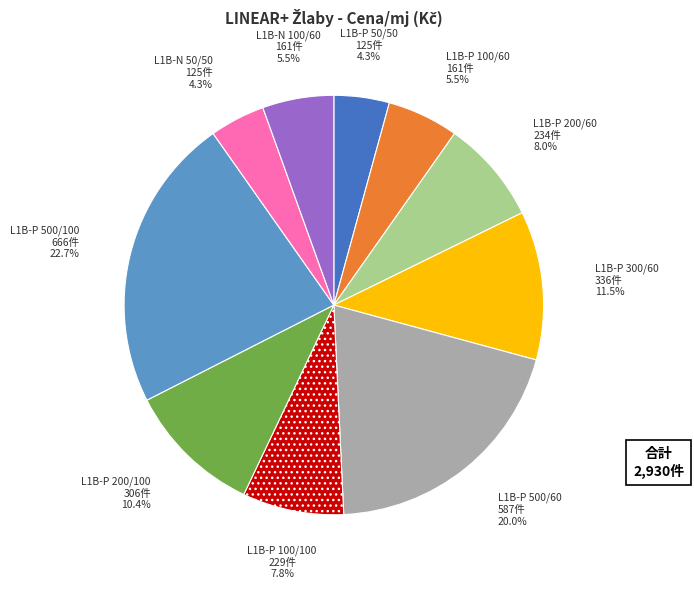

Which category has the biggest portion of the pie?

L1B-P 500/100